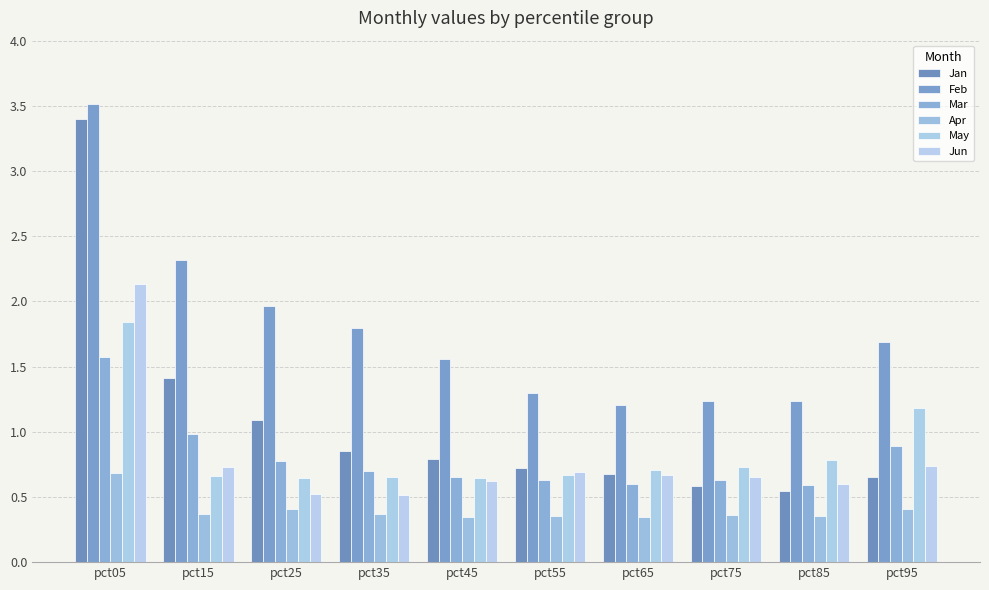

What is the value of the Jun bar at the 7th from the left?

0.7